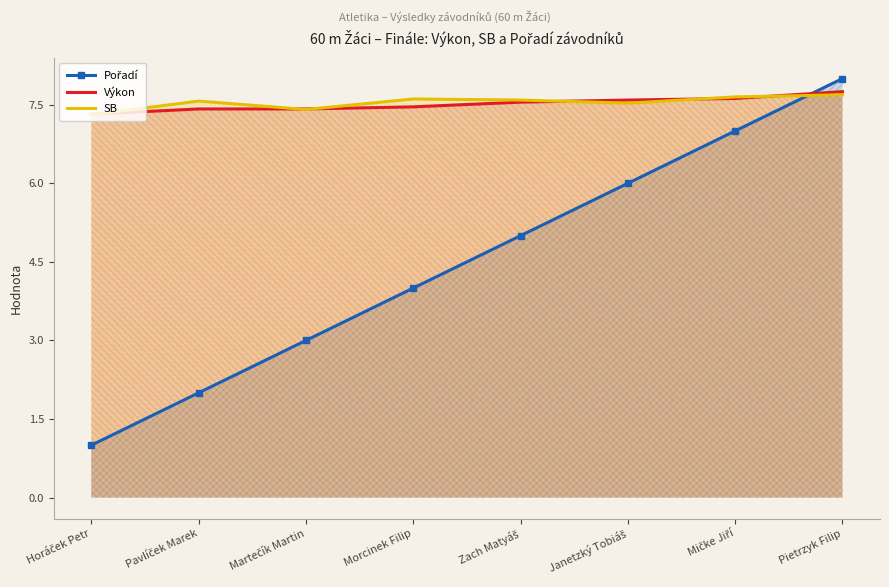

What is the label of the 7th point from the left?

Mičke Jiří